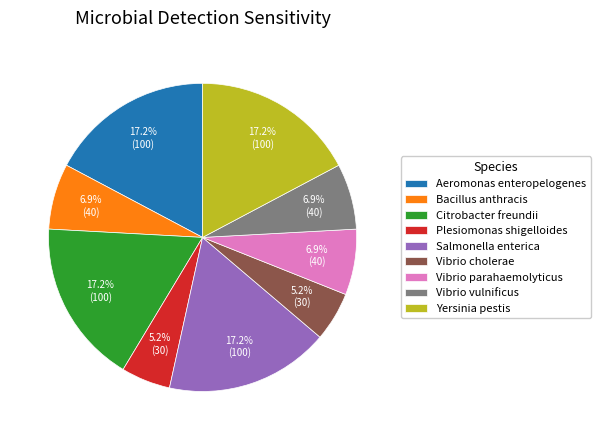

What is the ratio of the value at Vibrio parahaemolyticus to the value at Aeromonas enteropelogenes?

0.4